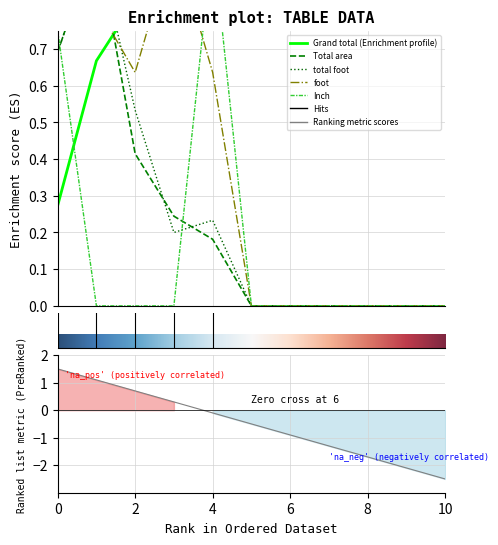

How many distinct data groups are displayed?

5